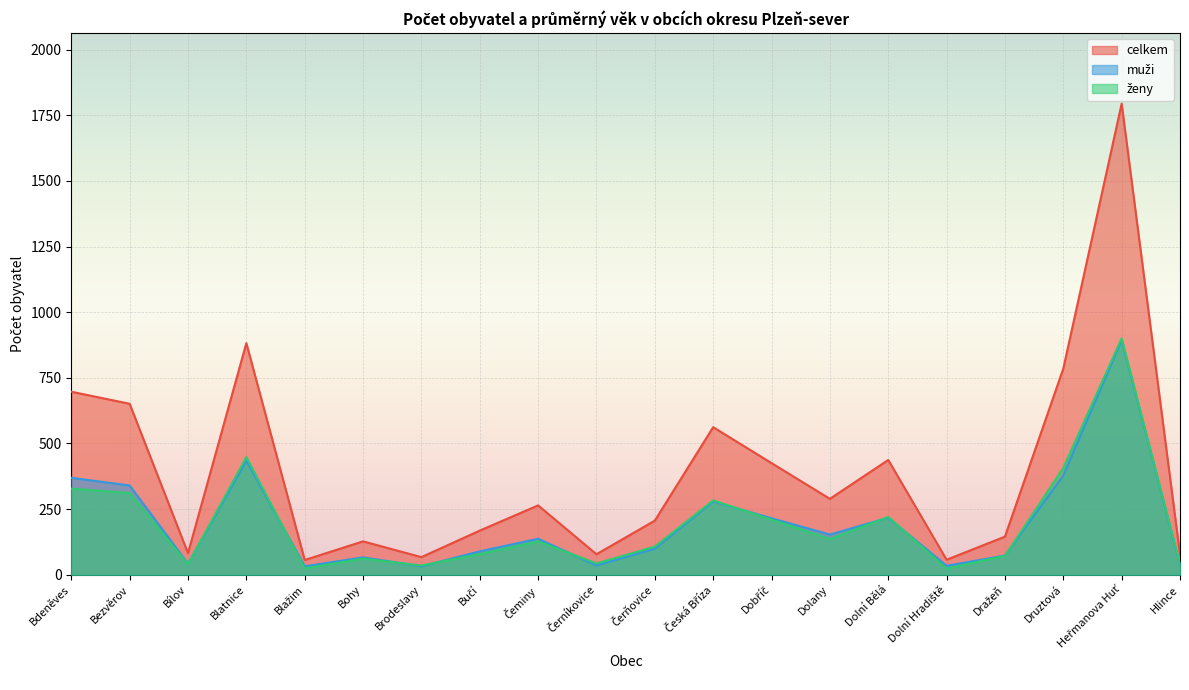

True or false: ženy and celkem intersect in this chart.

False